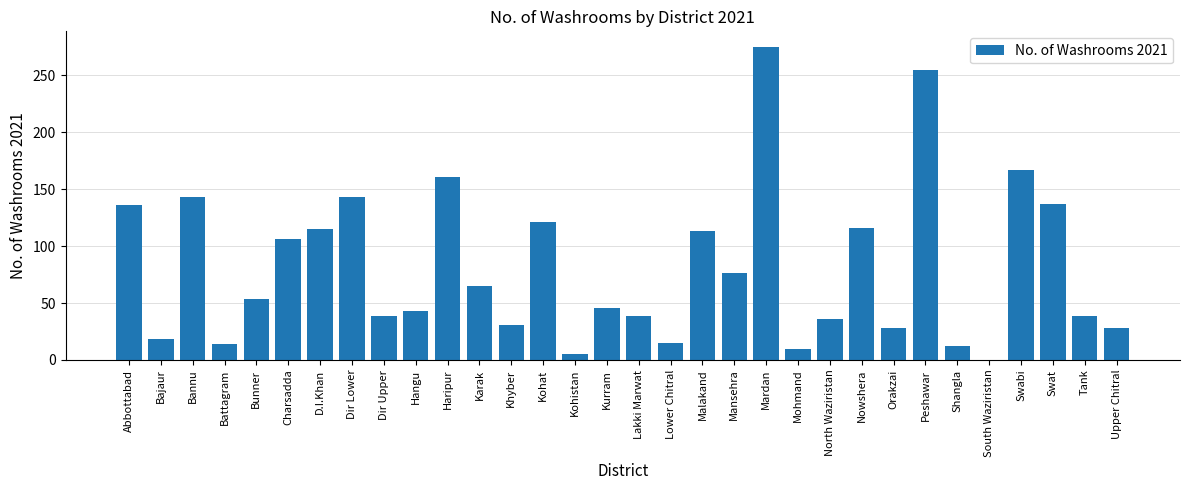

At which category does the chart reach its peak across all series?

Mardan